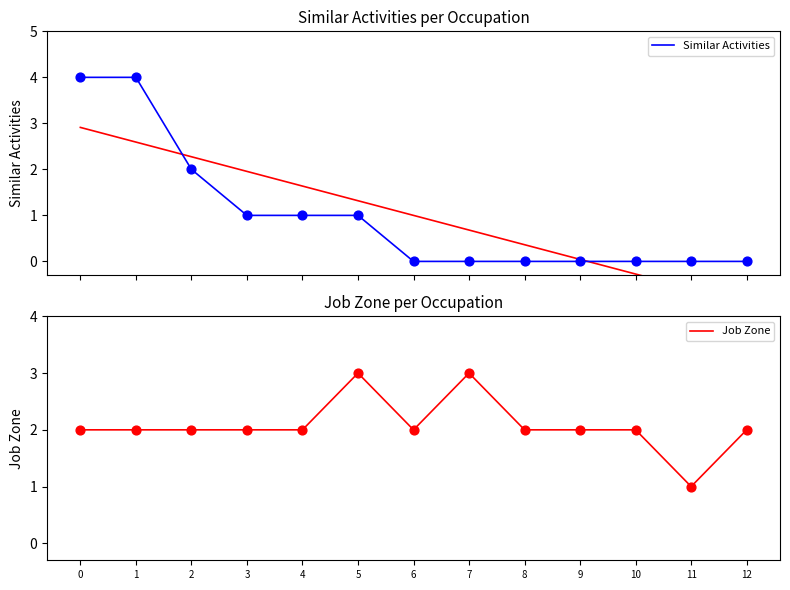

Which series contains the lowest Y value?

Similar Activities